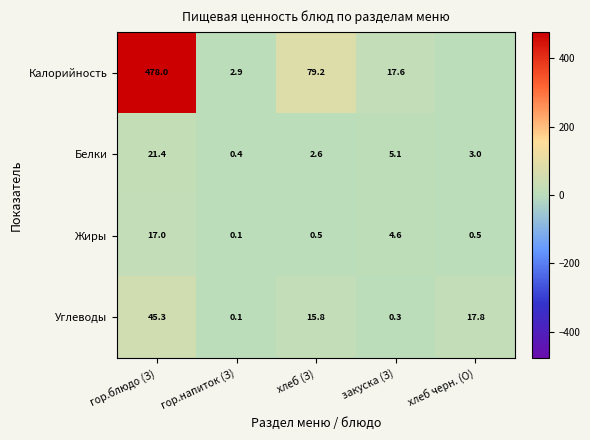

List the labels in order of Белки value, largest first.

гор.блюдо (З), закуска (З), хлеб черн. (О), хлеб (З), гор.напиток (З)